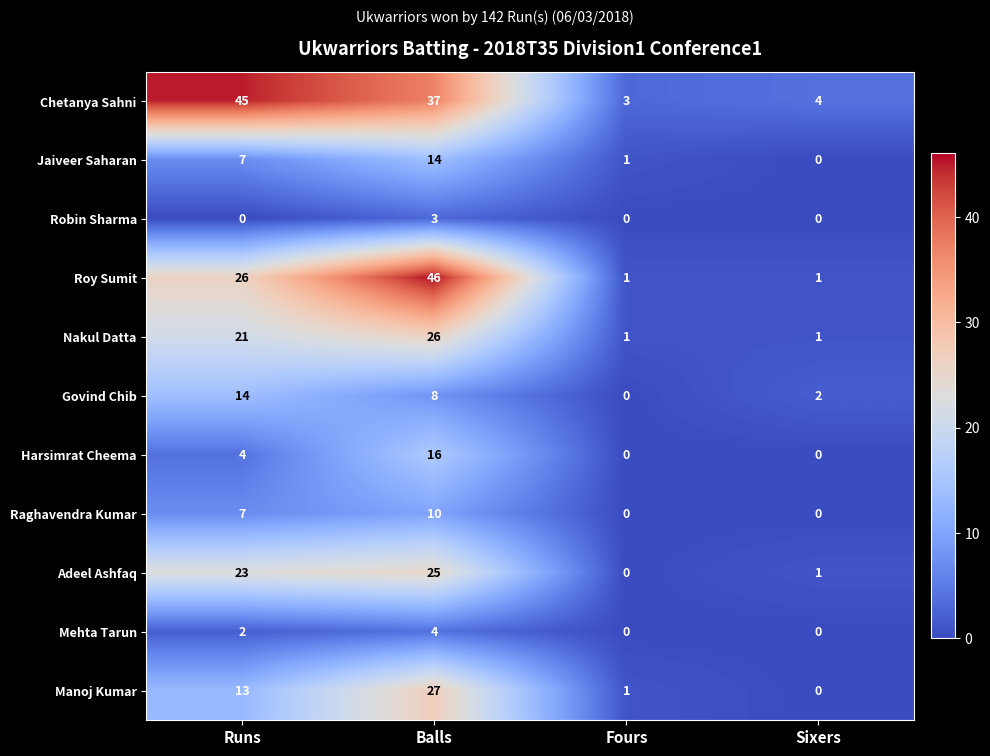

What is the difference between the highest and lowest values at Runs?

45